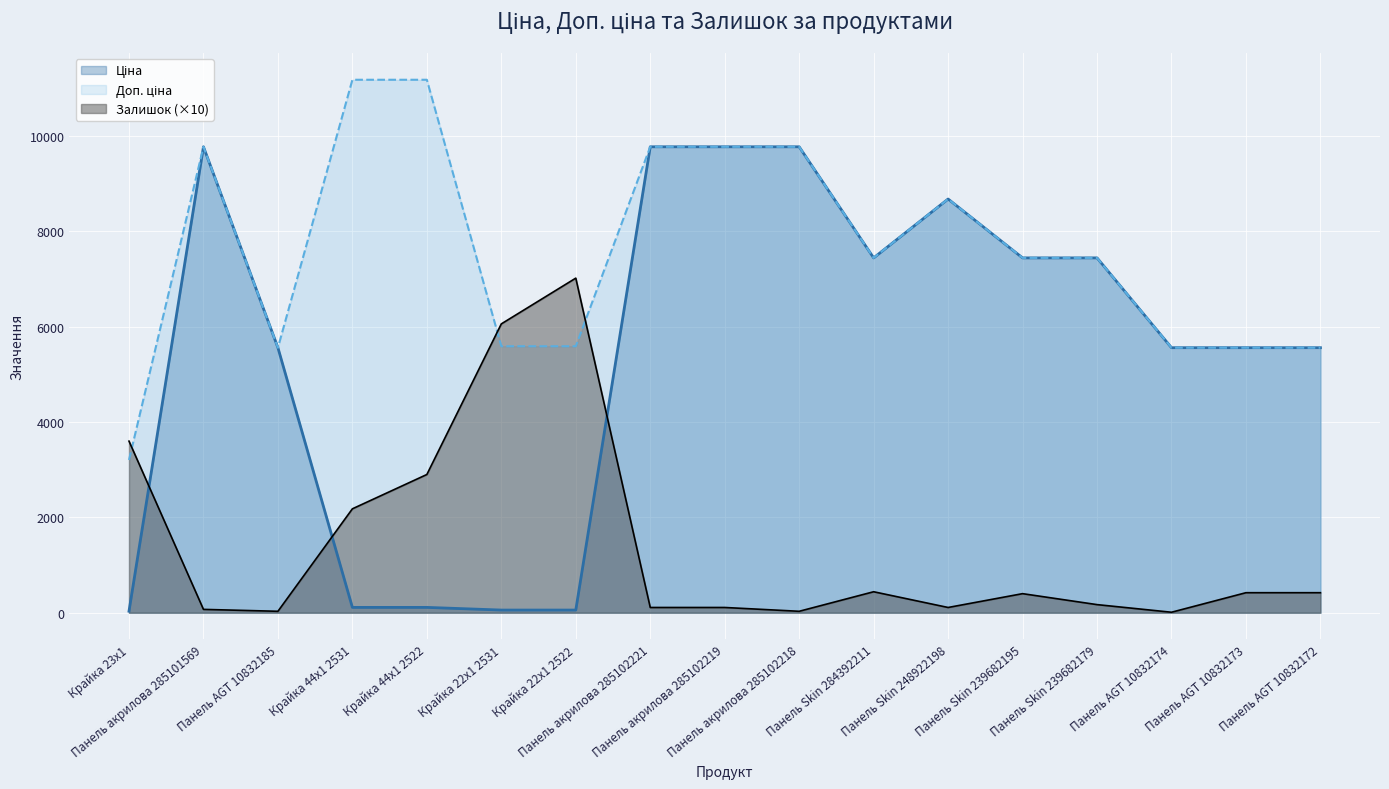

What is the difference between the Ціна values at Панель акрилова 285101569 and Крайка 22x1 2531?

9719.6